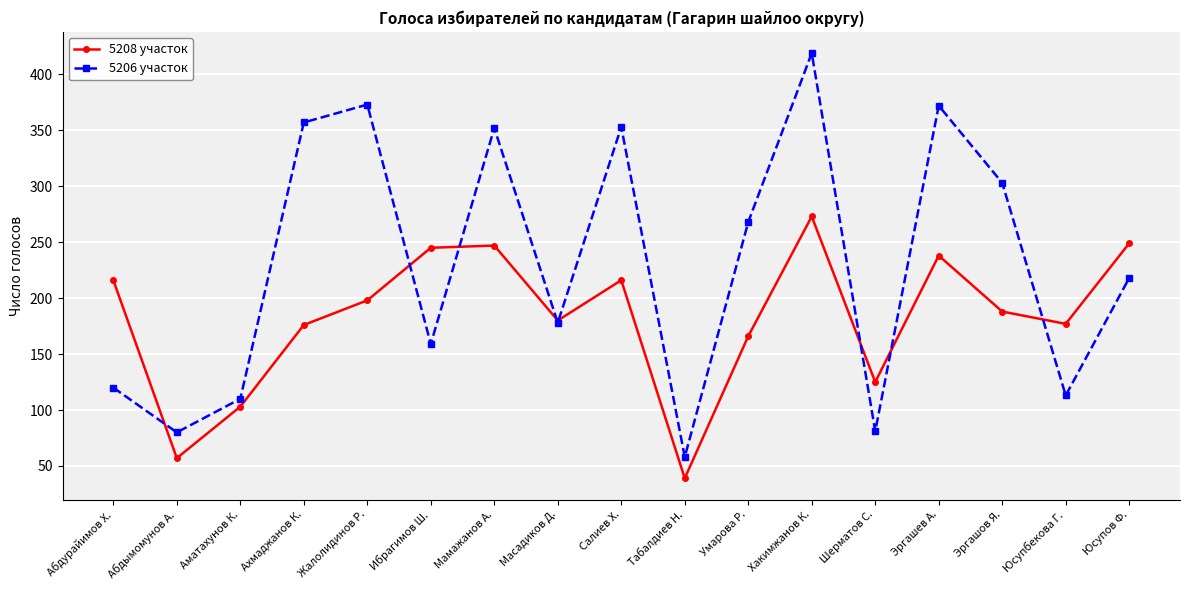

In 5208 участок, how many points are lower than both neighbors (excluding endpoints)?

5